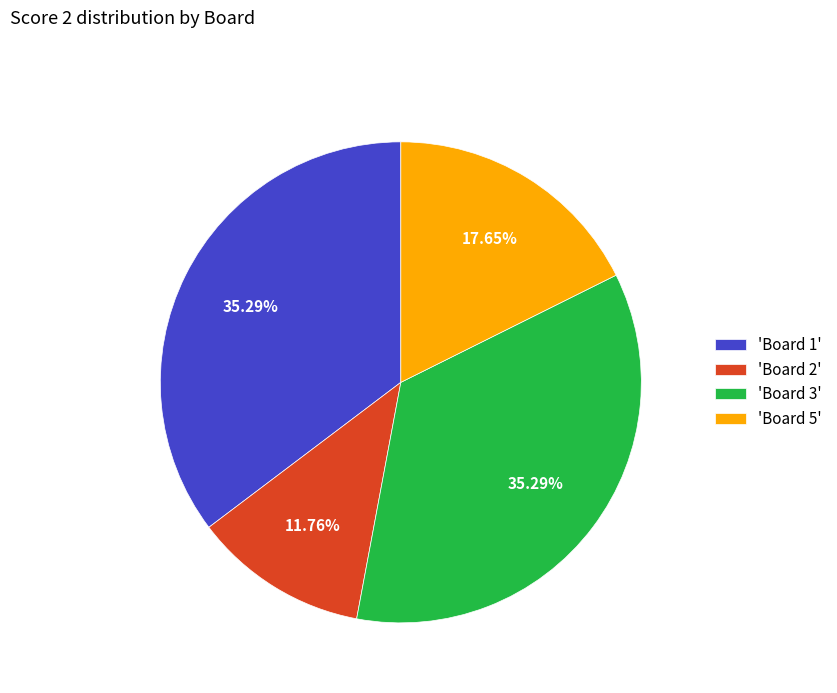

Approximately how many times larger is the value at 'Board 2' compared to 'Board 1'?

0.3